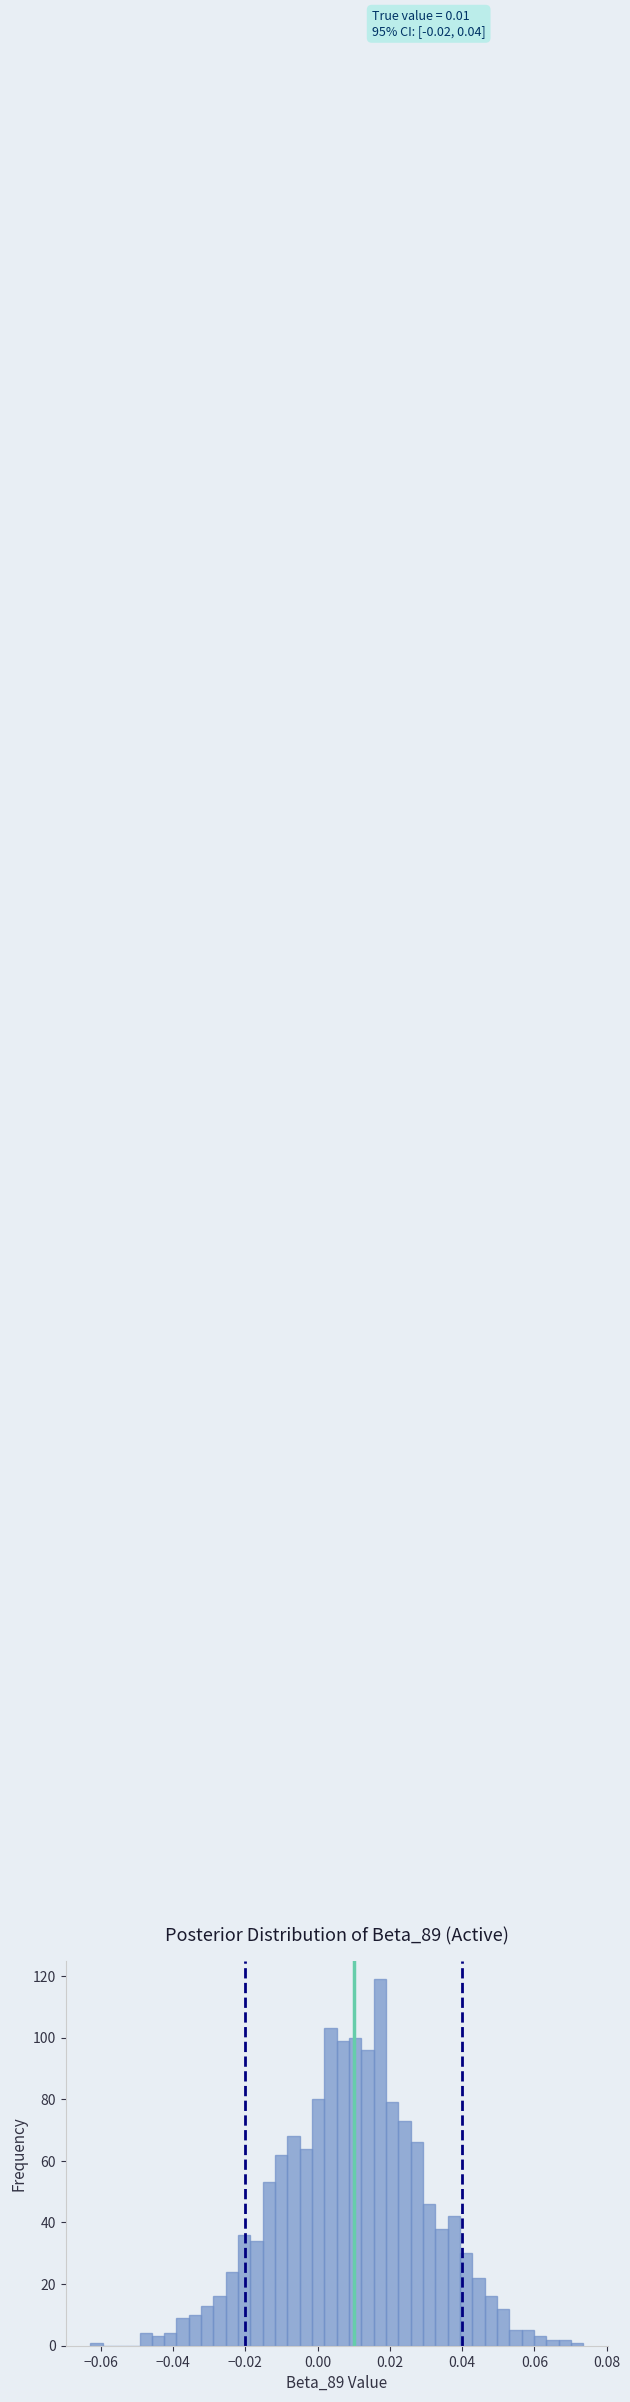

Around what value on the x-axis is the tallest bar? Give the approximate position of its centre, as read against the axis.

0.018